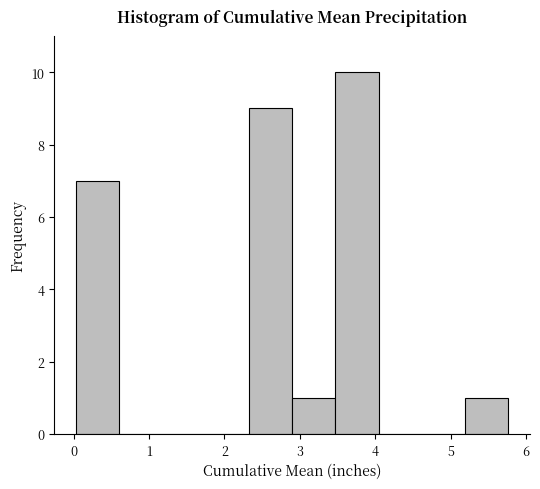

How tall is the bar that spans 2.9 to 3.5 on the x-axis? Neither the bar edges nor the heights are printed on the chart, so give them approximately, as read against the axes.

1